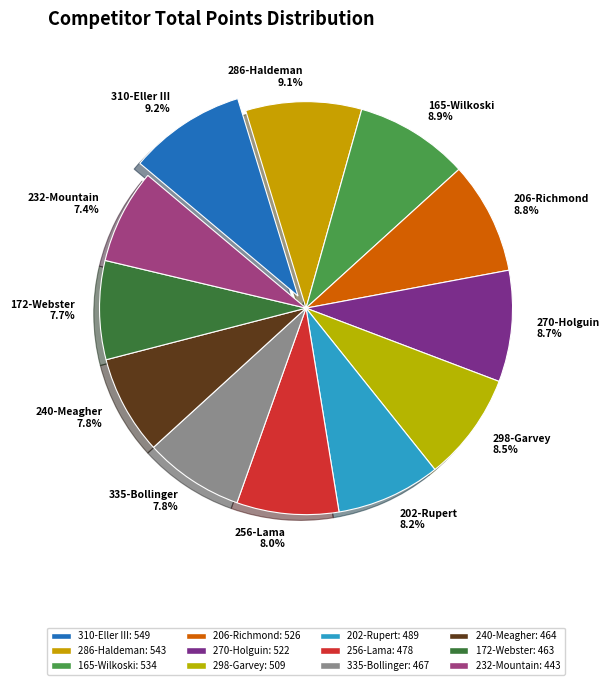

True or false: 286-Haldeman accounts for 23% of the total.

False